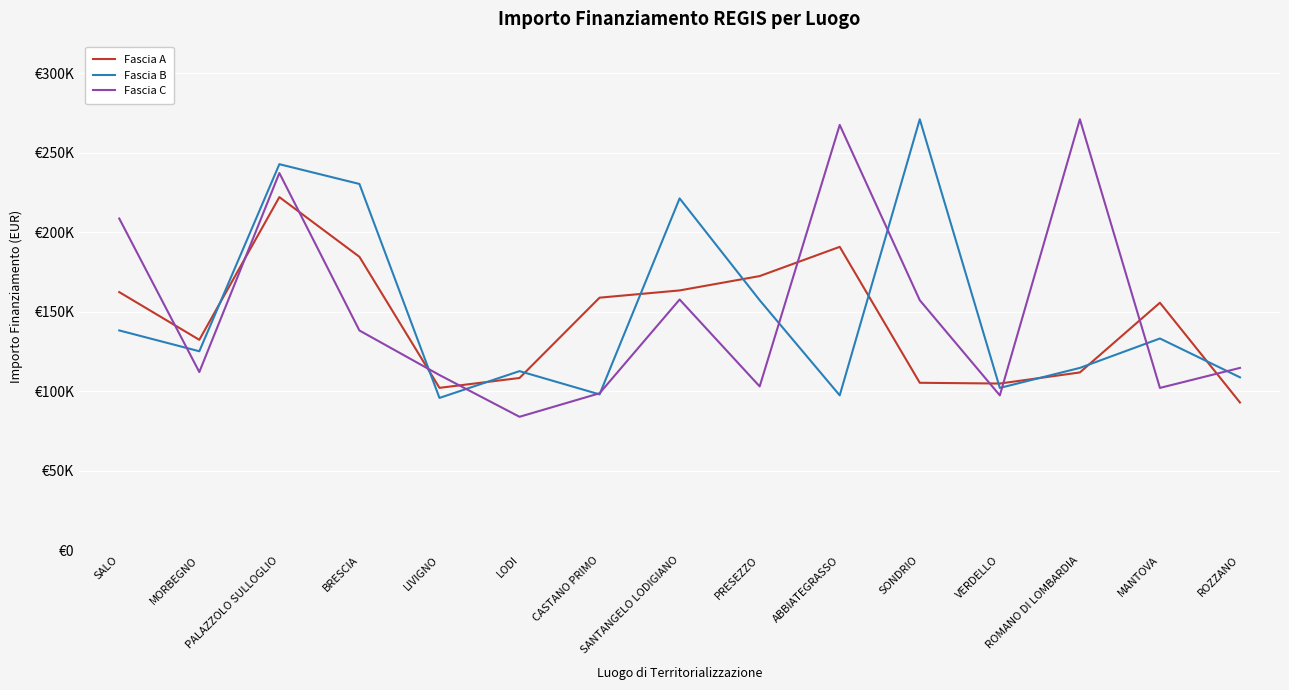

Where is Fascia B nearest to the value 183513?

PRESEZZO